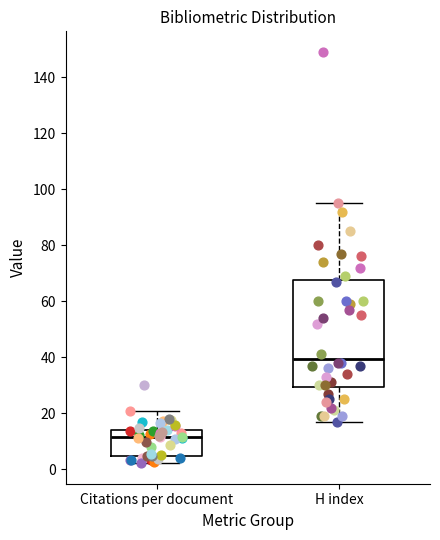

Comparing the boxes themselves (not the whiskers), which one is the tallest?

H index